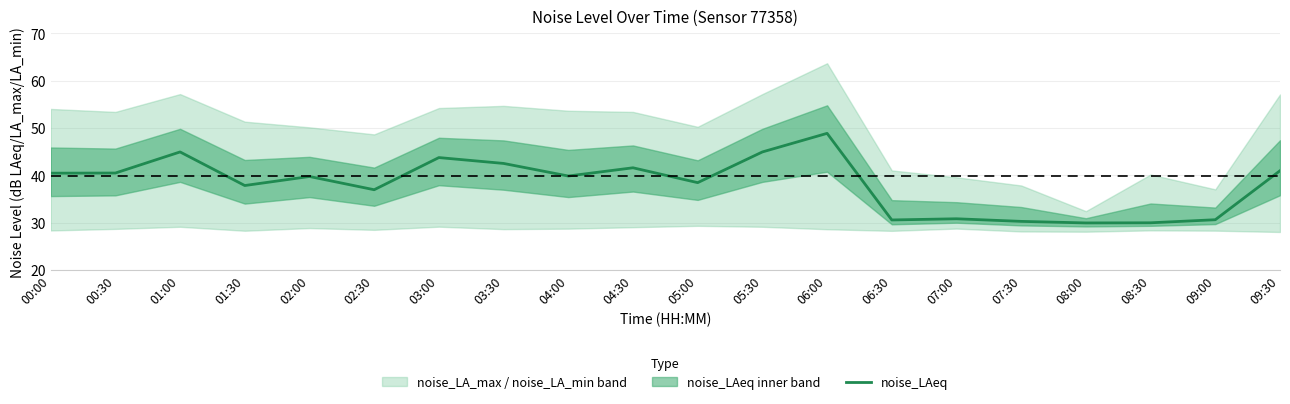

List the labels in order of value, smallest first.

08:00, 08:30, 07:30, 06:30, 09:00, 07:00, 02:30, 01:30, 05:00, 02:00, 04:00, 00:00, 00:30, 09:30, 04:30, 03:30, 03:00, 01:00, 05:30, 06:00